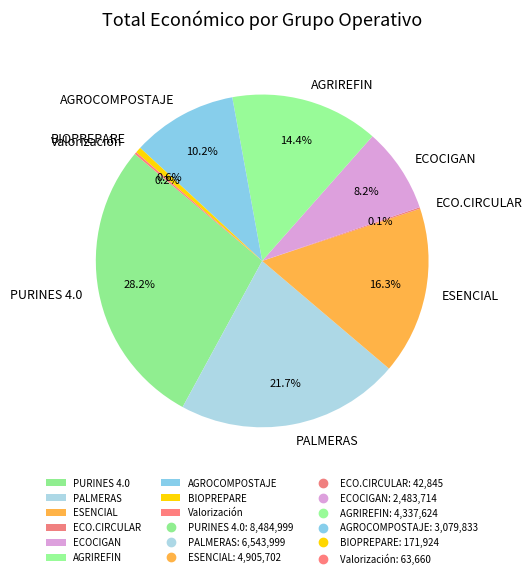

What is the total percentage of ESENCIAL and ECOCIGAN?

24.5%